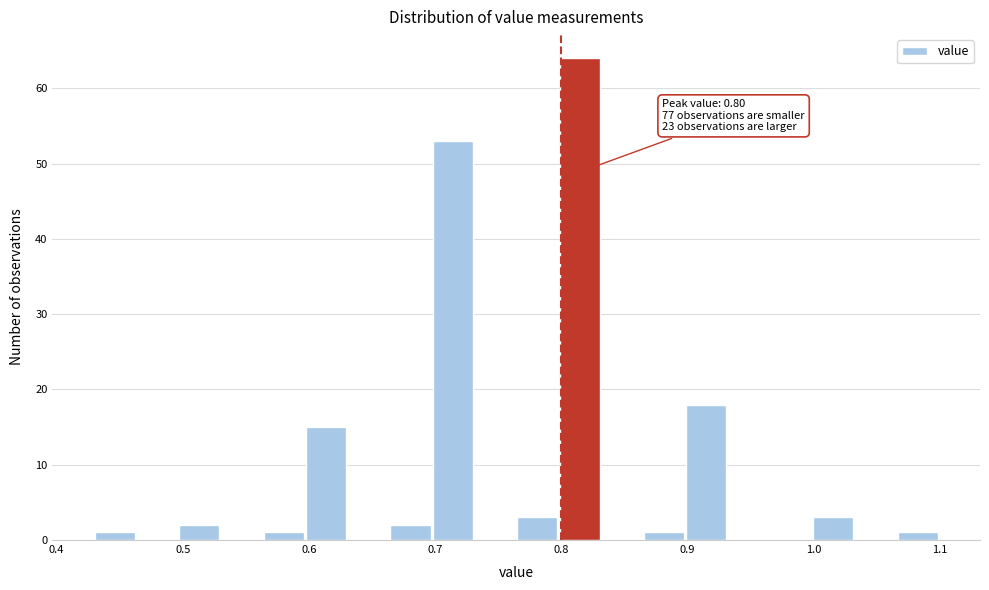

Read against the x-axis, roughly where is the centre of the tallest bar?

0.81